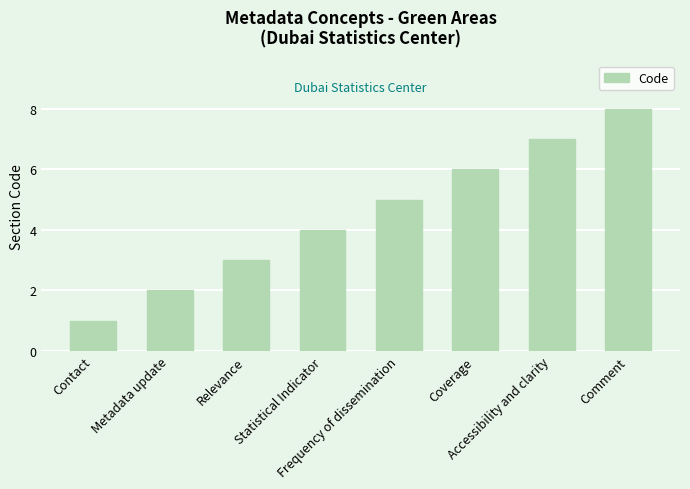

How many values are below 5?

4